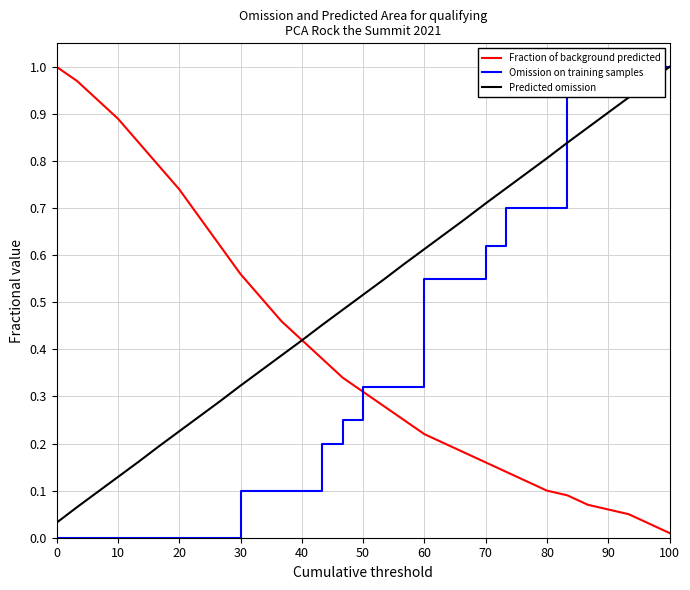

Is it true that Predicted omission equals 0.9 at 90?

True